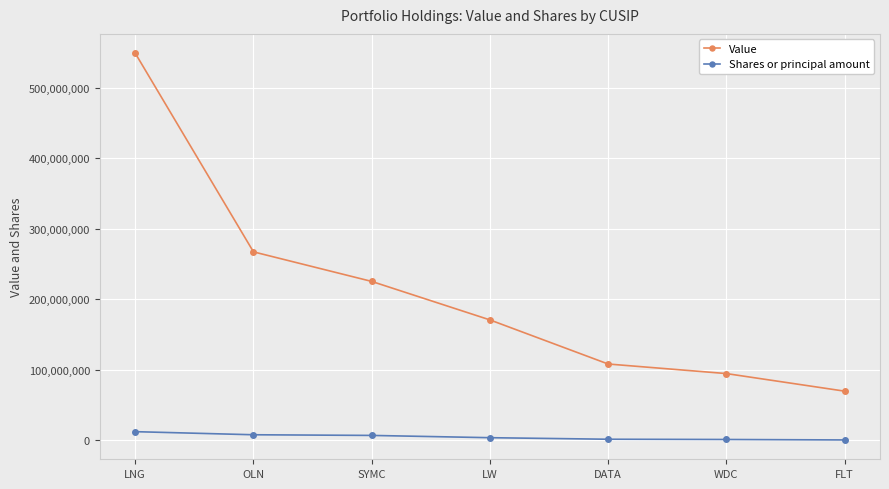

What is the label of the 2nd point from the right?

WDC